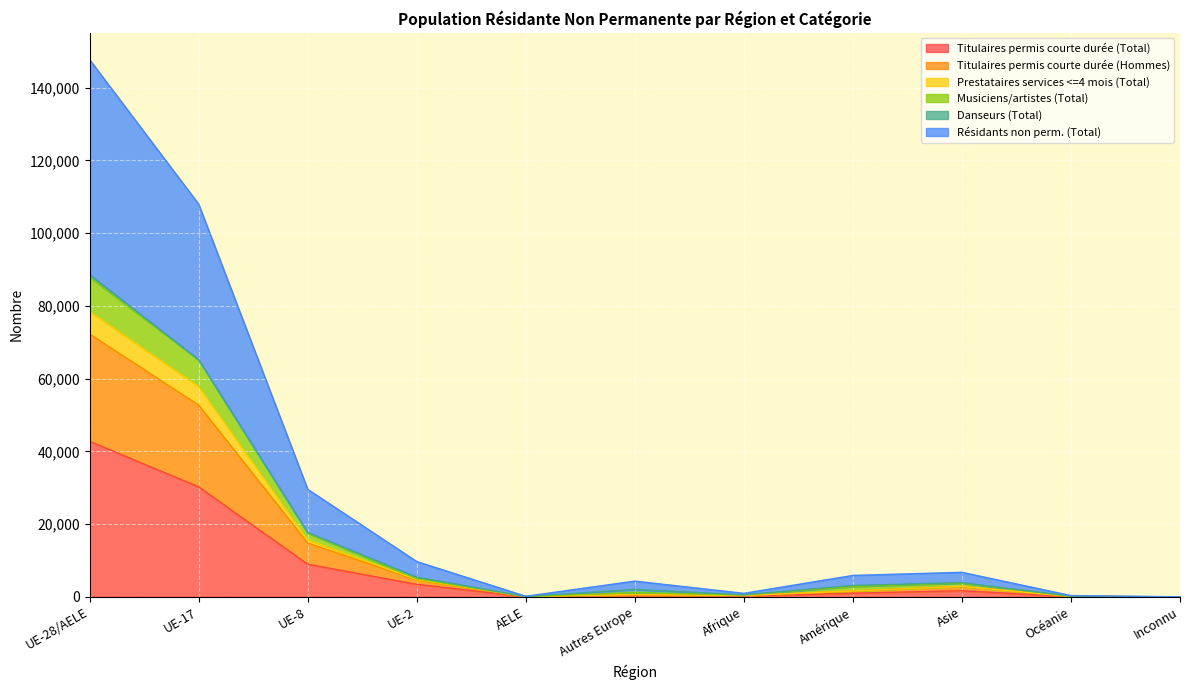

What is the average value of the Titulaires permis courte durée (Total) series?

8080